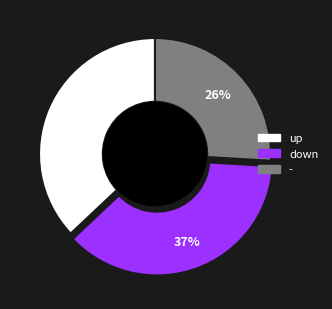

True or false: - accounts for 37% of the total.

False